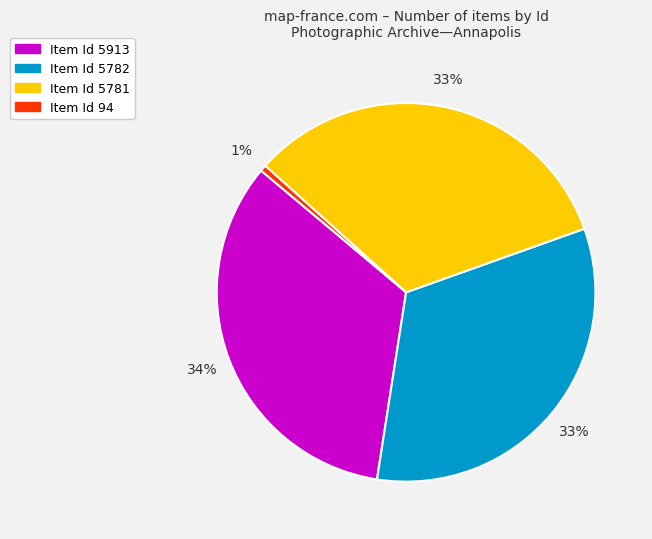

Count the number of slices in the pie.

4